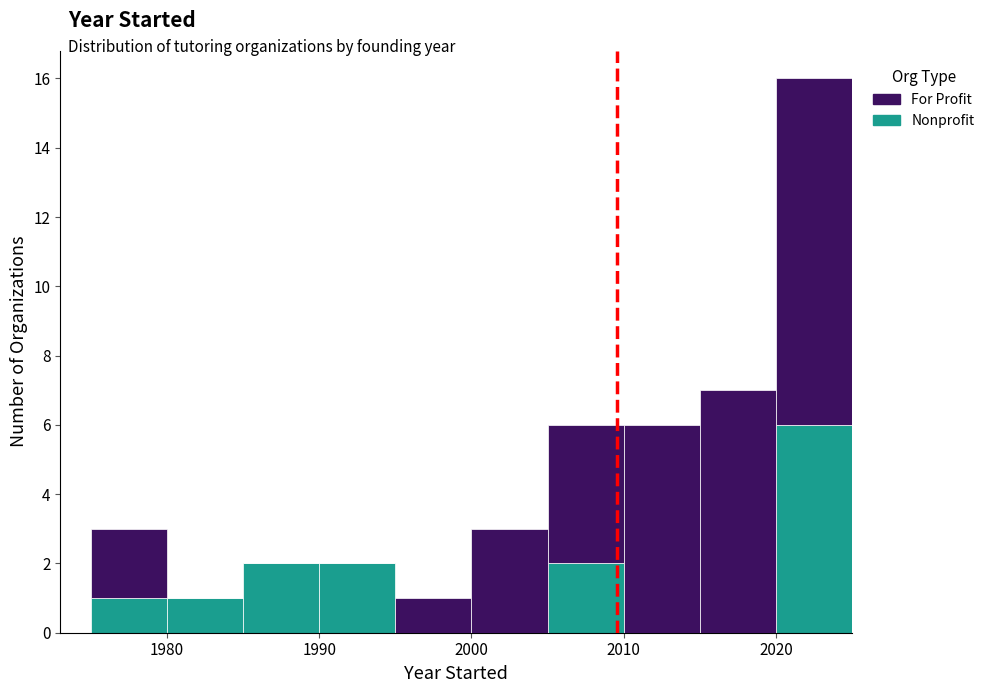

Which range on the x-axis has the tallest stacked bar (by total height)?

2020 to 2025